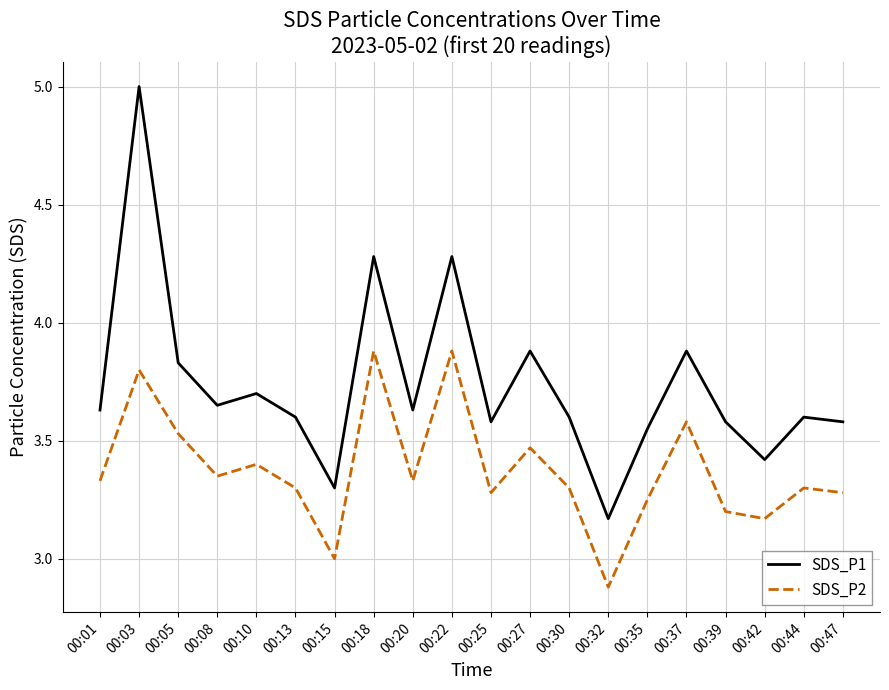

The SDS_P2 series shows 4.5 at 00:32. True or false?

False